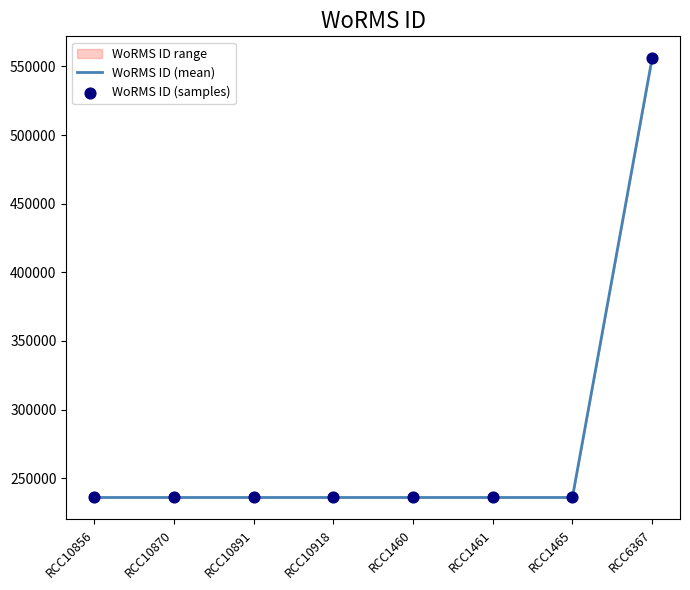

Which series contains the lowest Y value?

WoRMS ID (mean)